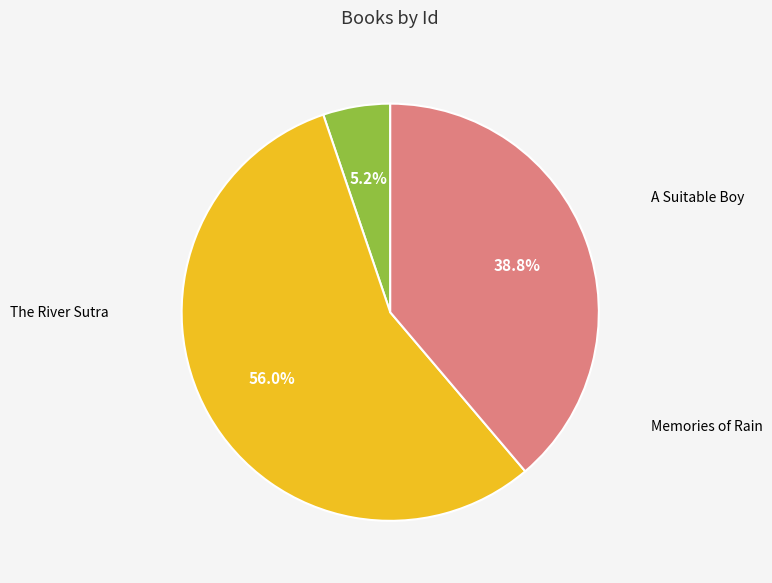

Which category accounts for the majority?

The River Sutra